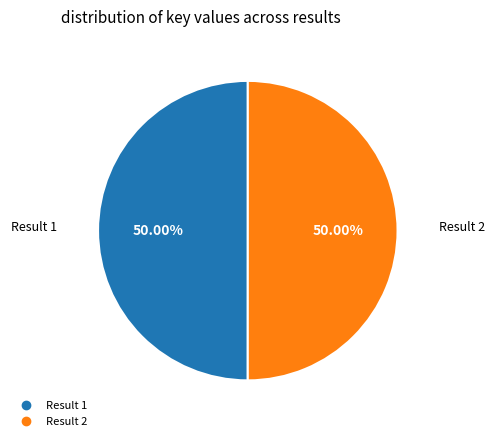

How many slices are in this pie chart?

2